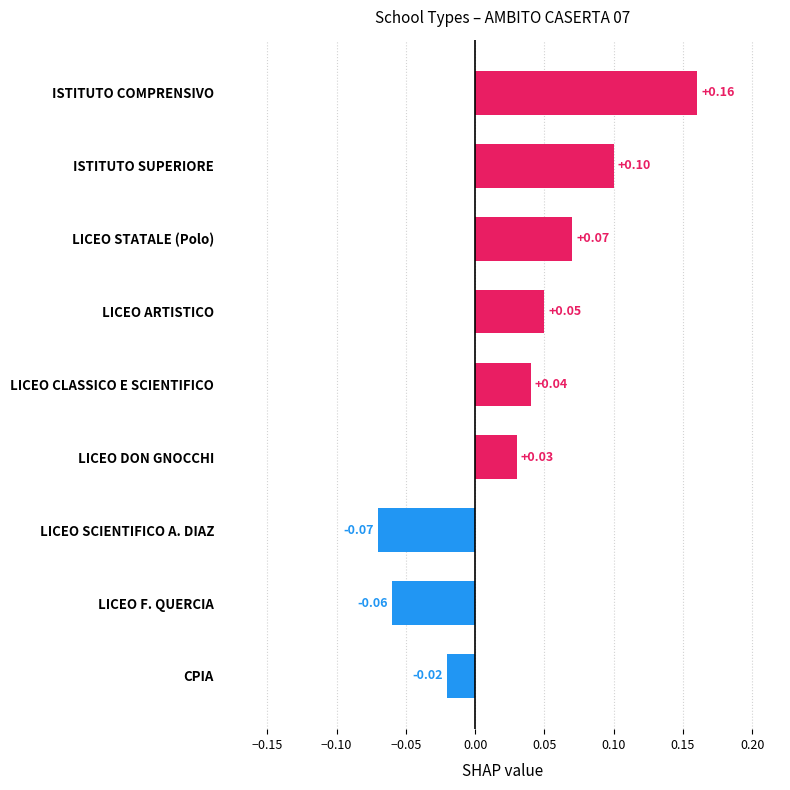

Which label corresponds to the smallest value in the chart?

LICEO SCIENTIFICO A. DIAZ